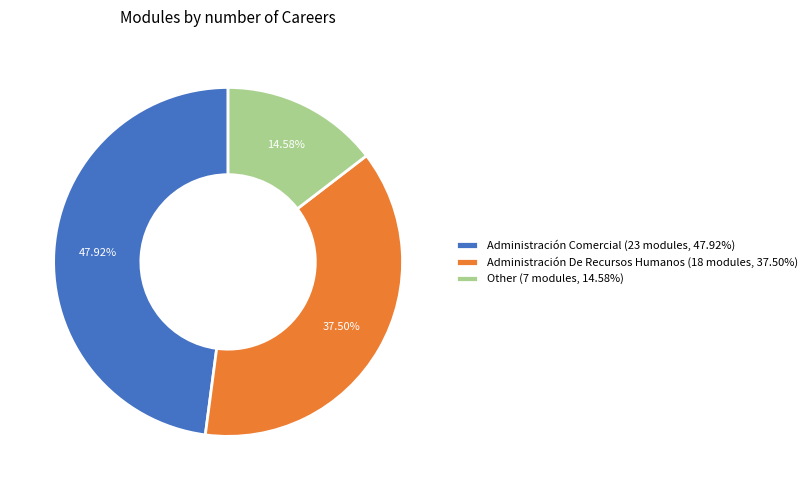

What is the ratio of the value at Administración De Recursos Humanos to the value at Other?

2.6